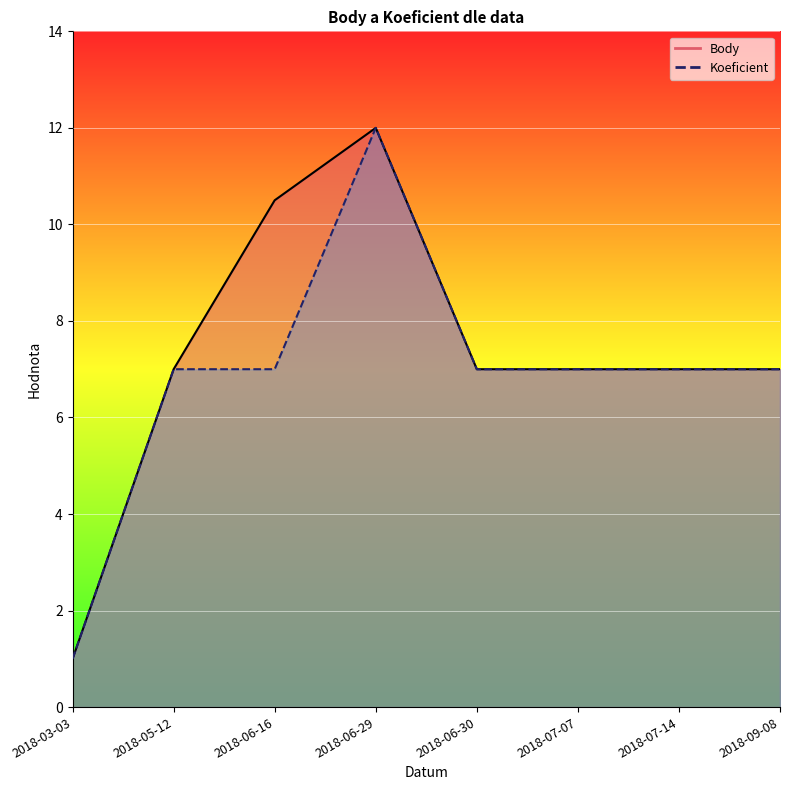

What is the label of the 6th point from the left?

2018-07-07